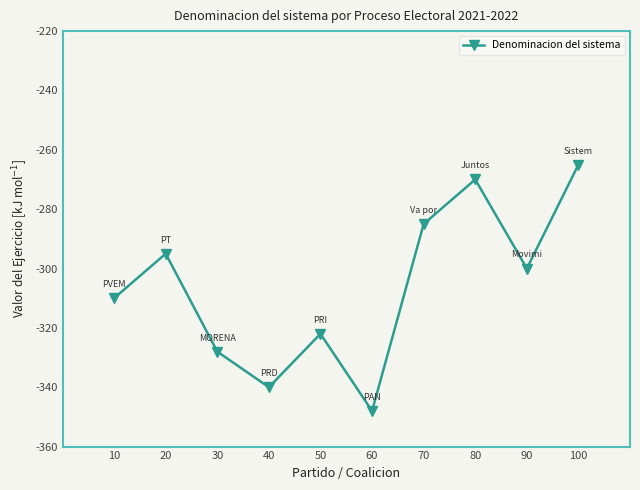

How many interior local peaks (higher than both neighbors) does the data have?

3